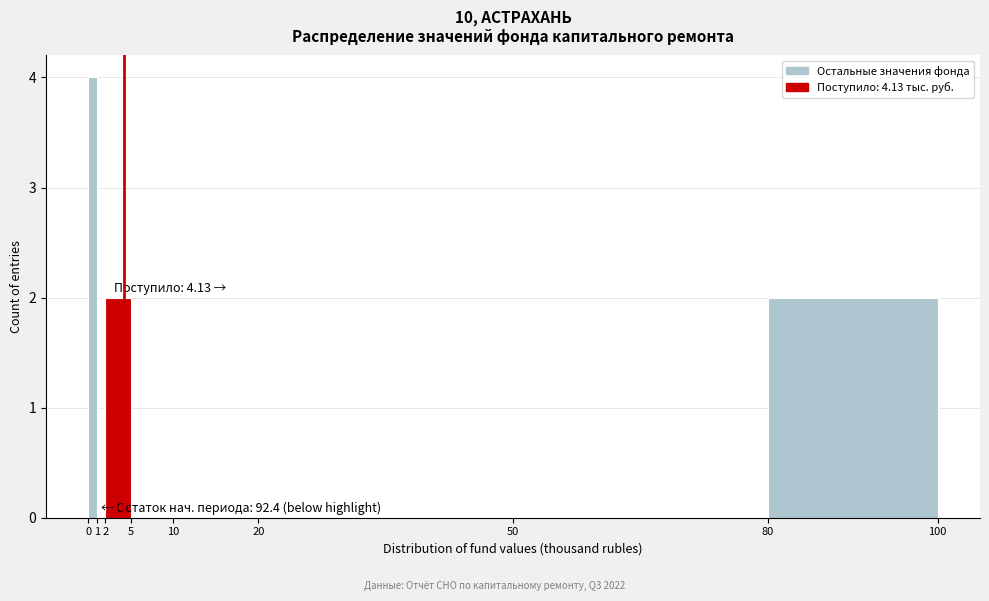

Over which range of the x-axis is the bar tallest?

0 to 1